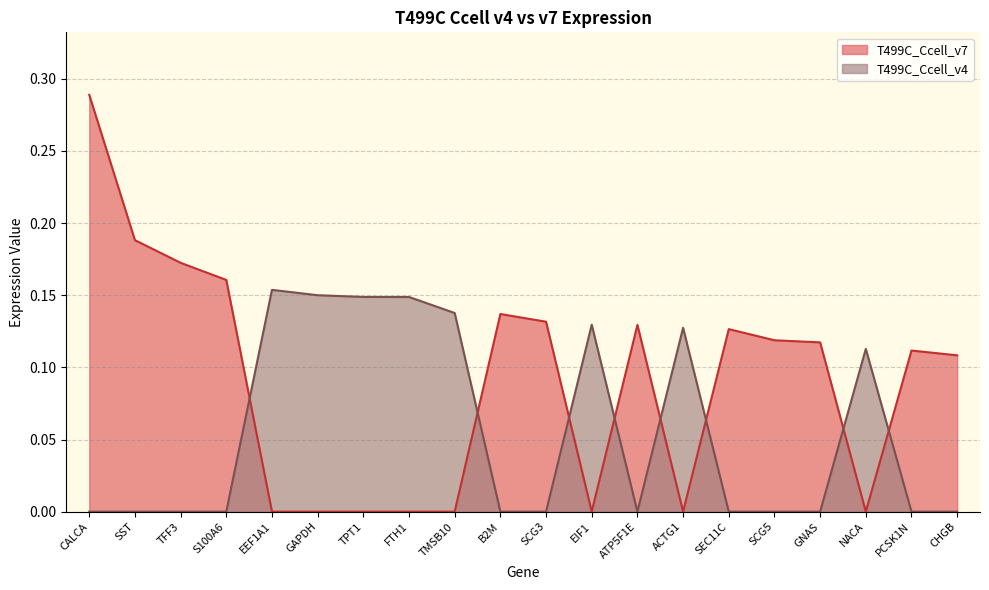

Reading left to right, transcribe all the data shown in this chart.

T499C_Ccell_v7: CALCA=0.3	SST=0.2	TFF3=0.2	S100A6=0.2	EEF1A1=0.0	GAPDH=0.0	TPT1=0.0	FTH1=0.0	TMSB10=0.0	B2M=0.1	SCG3=0.1	EIF1=0.0	ATP5F1E=0.1	ACTG1=0.0	SEC11C=0.1	SCG5=0.1	GNAS=0.1	NACA=0.0	PCSK1N=0.1	CHGB=0.1
T499C_Ccell_v4: CALCA=0.0	SST=0.0	TFF3=0.0	S100A6=0.0	EEF1A1=0.2	GAPDH=0.2	TPT1=0.1	FTH1=0.1	TMSB10=0.1	B2M=0.0	SCG3=0.0	EIF1=0.1	ATP5F1E=0.0	ACTG1=0.1	SEC11C=0.0	SCG5=0.0	GNAS=0.0	NACA=0.1	PCSK1N=0.0	CHGB=0.0